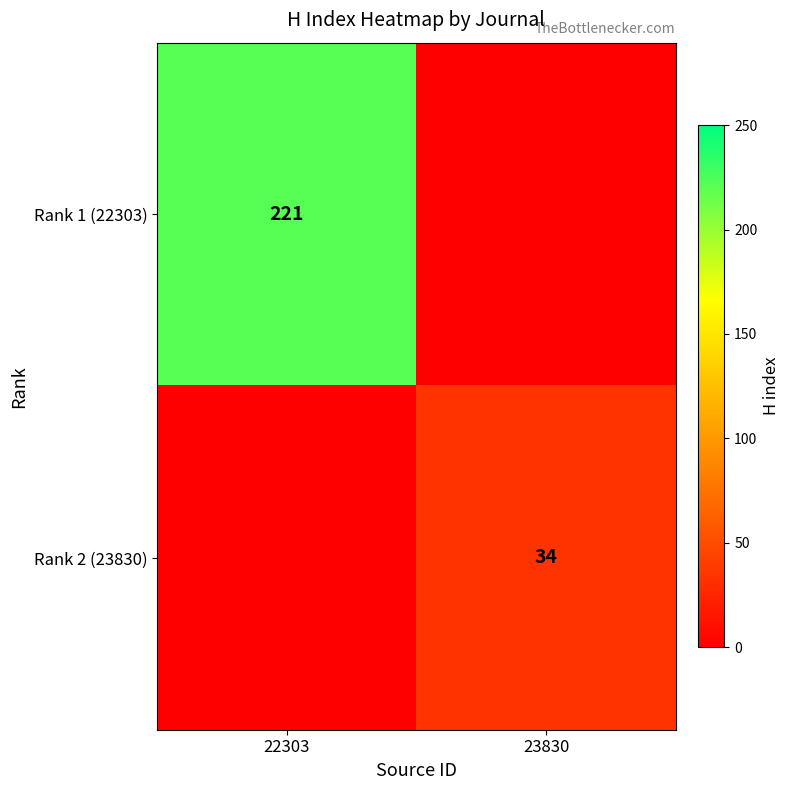

The Rank 1 (22303) series shows 368 at 22303. True or false?

False